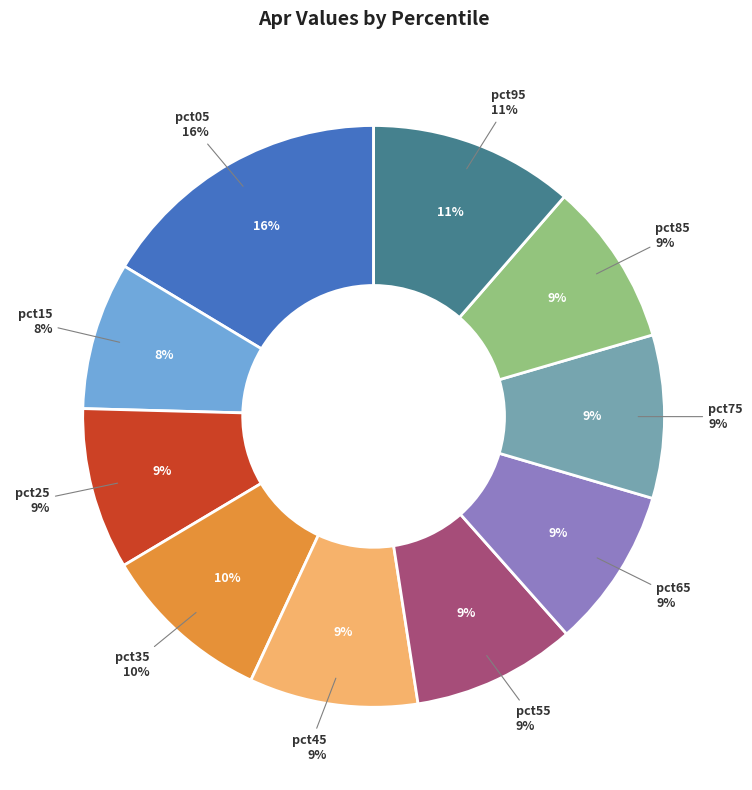

True or false: pct35 accounts for 1% of the total.

False